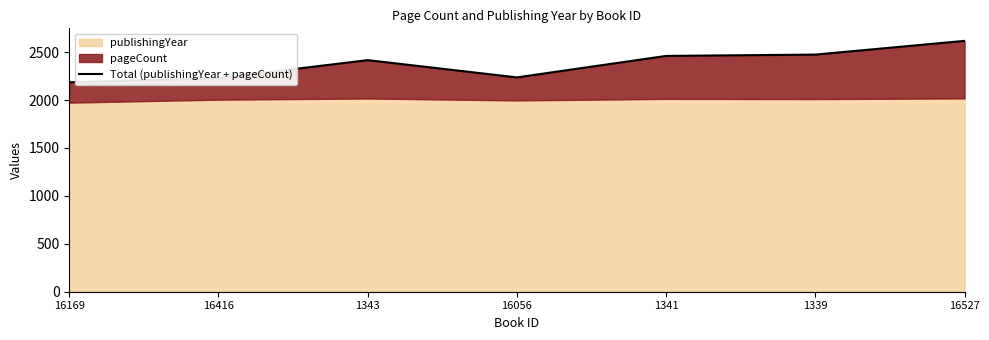

List the labels in order of value, largest first.

16527, 1339, 1341, 1343, 16056, 16416, 16169